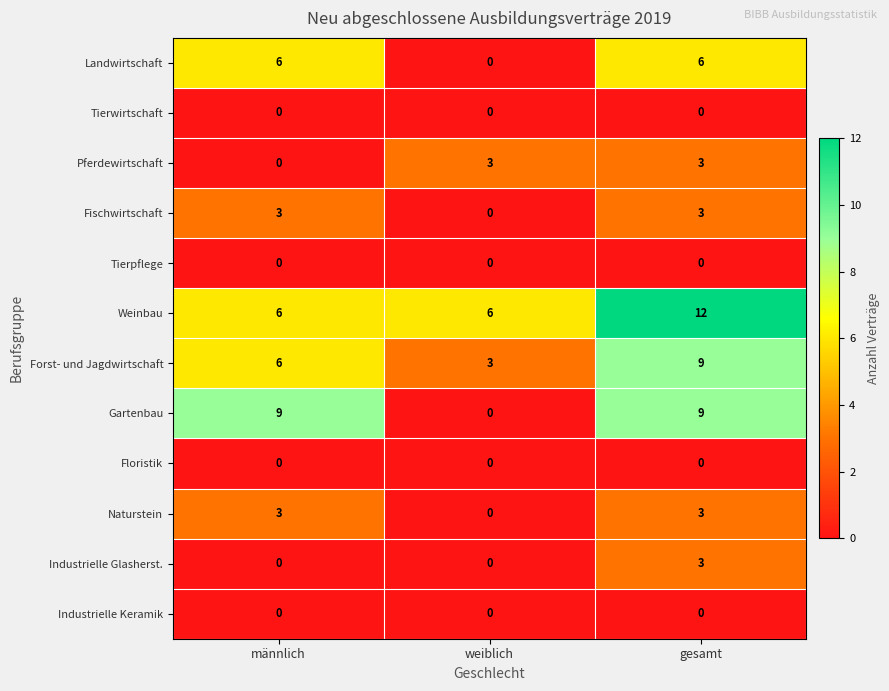

What is the maximum value shown in the chart?

12